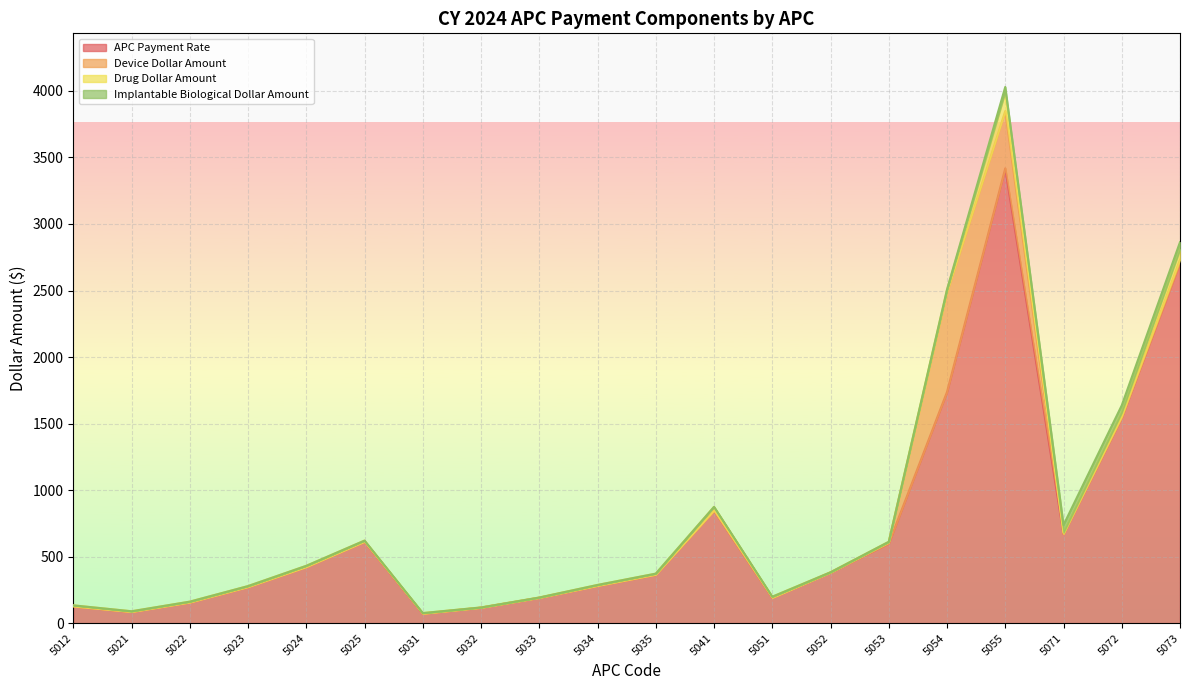

Where is the first local maximum for Implantable Biological Dollar Amount?

5025